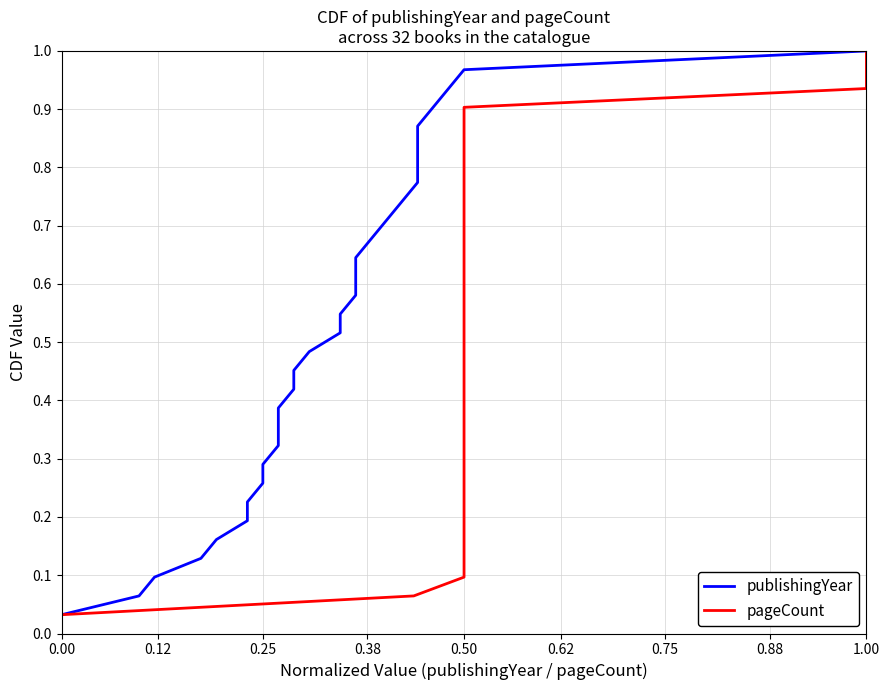

The pageCount series shows 0.3 at 0.50. True or false?

False